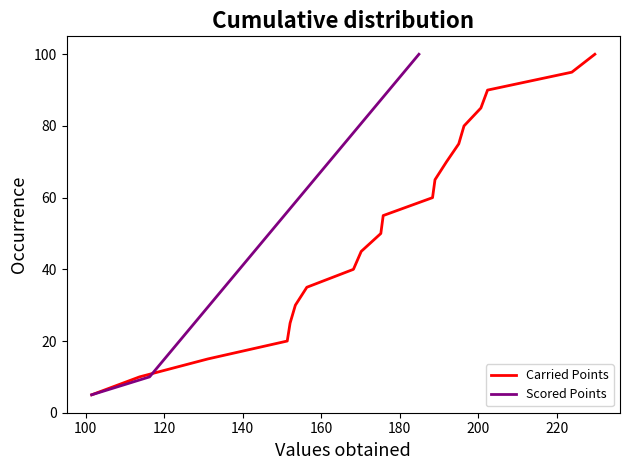

What is the minimum value shown in the chart?

5.0